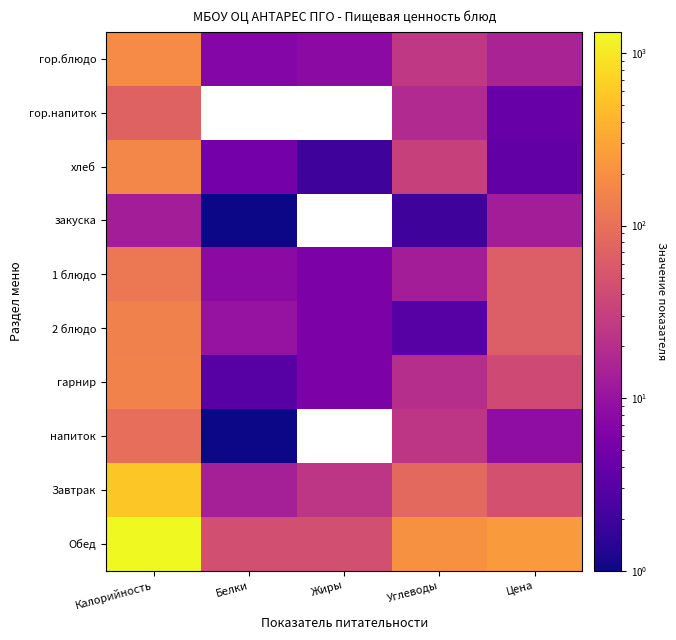

What is the difference between the maximum and second lowest values in the напиток series?

96.0